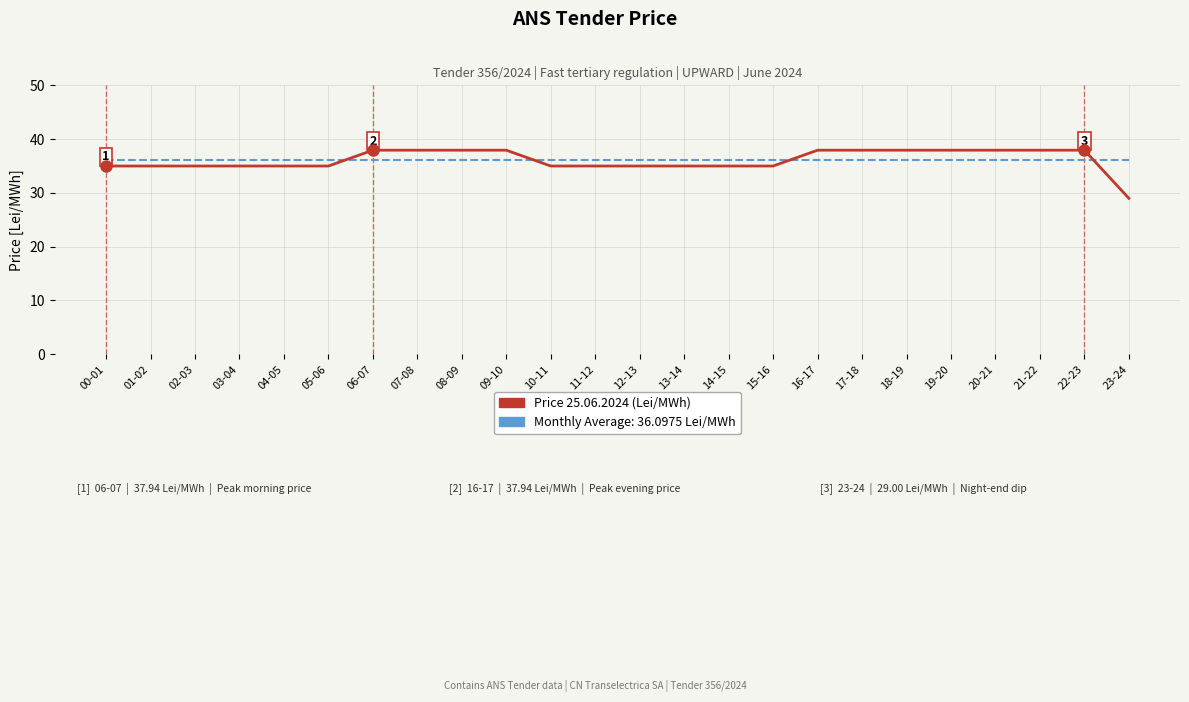

What is the total value across all series at 11-12?

71.1